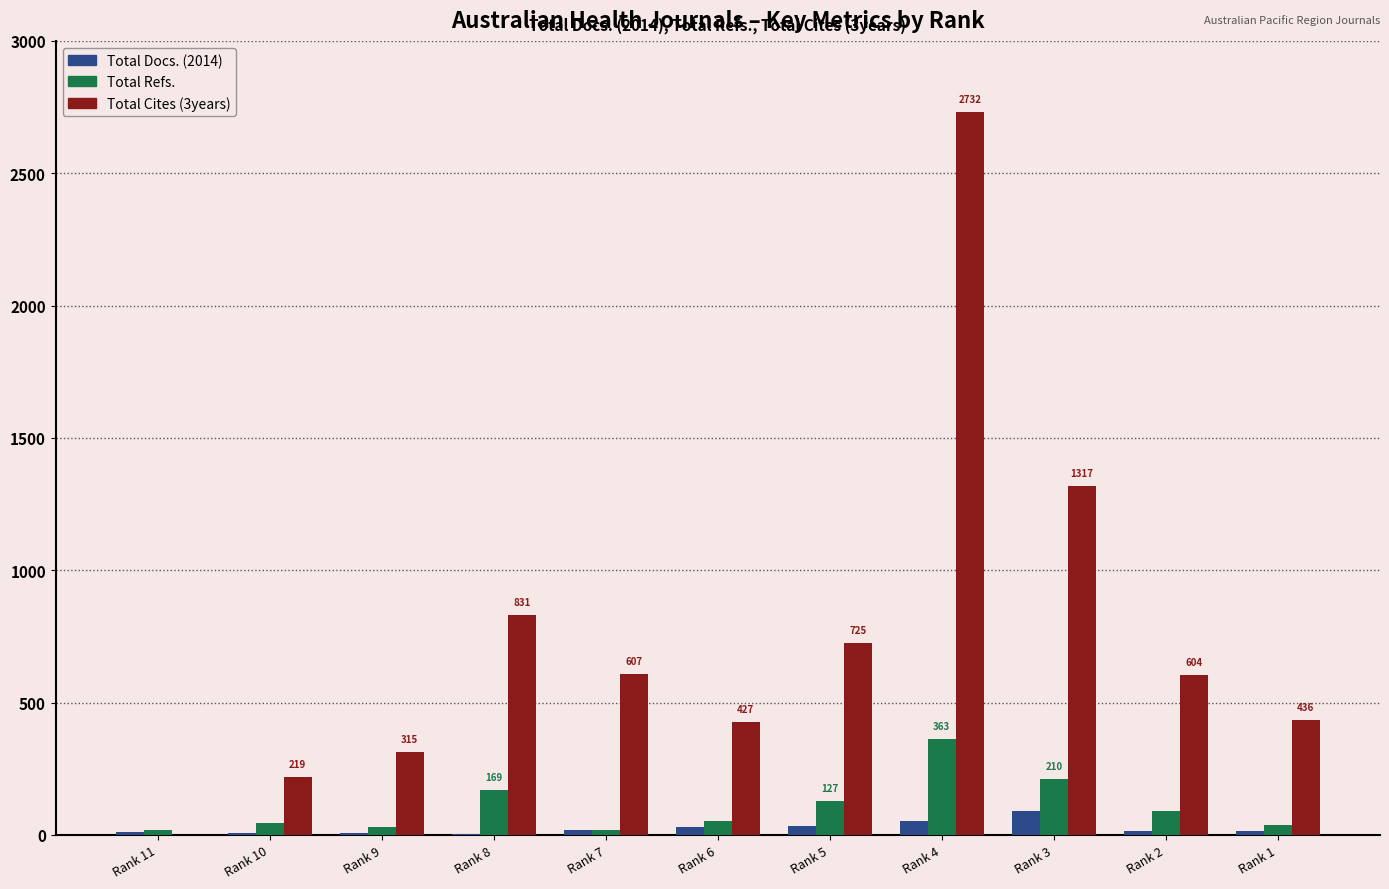

At which category is the sum across all series the highest?

Rank 4